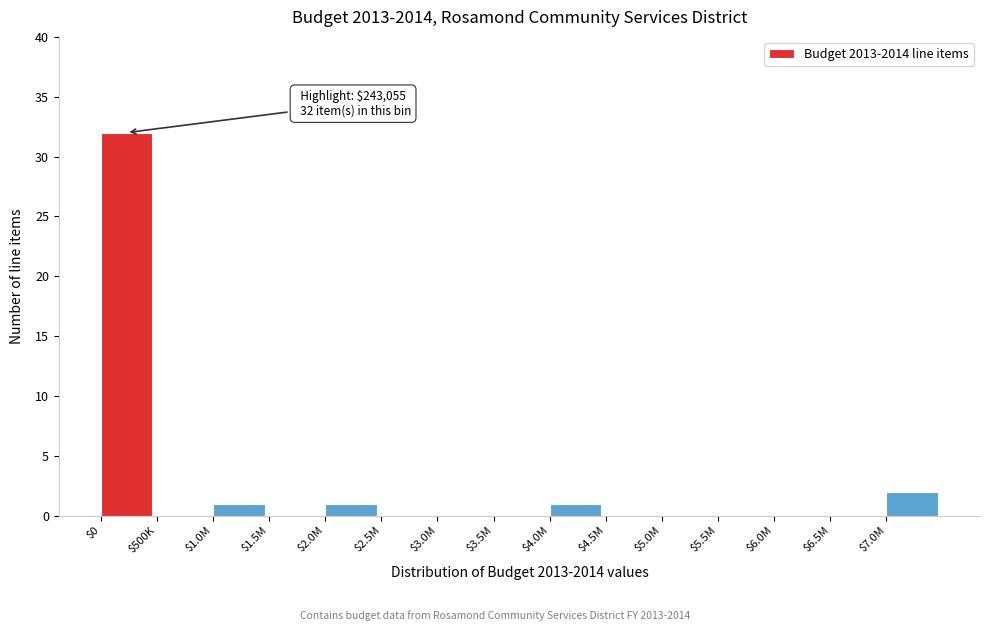

Where is the data nearest to the value 16?

$7.0M